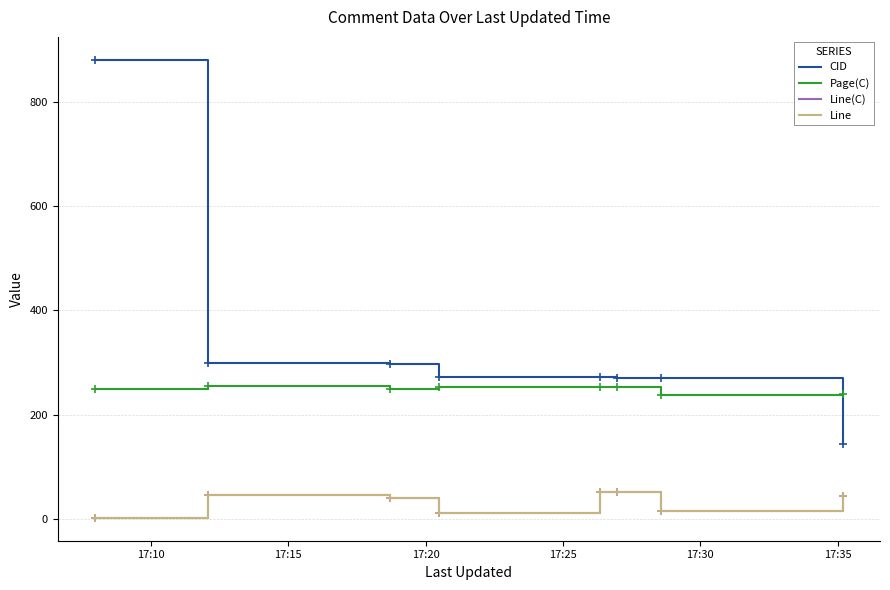

Does the chart display data point markers on the line(s)?

No